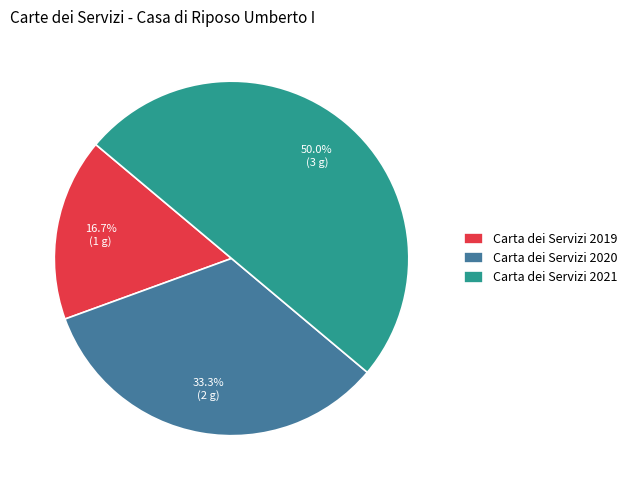

Does Carta dei Servizi 2019 account for over 50% of the chart?

No